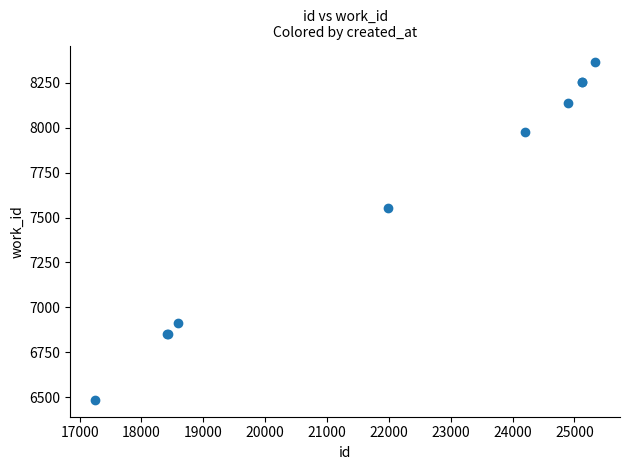

What Y value in the scatter plot is closest to 7424?

7555